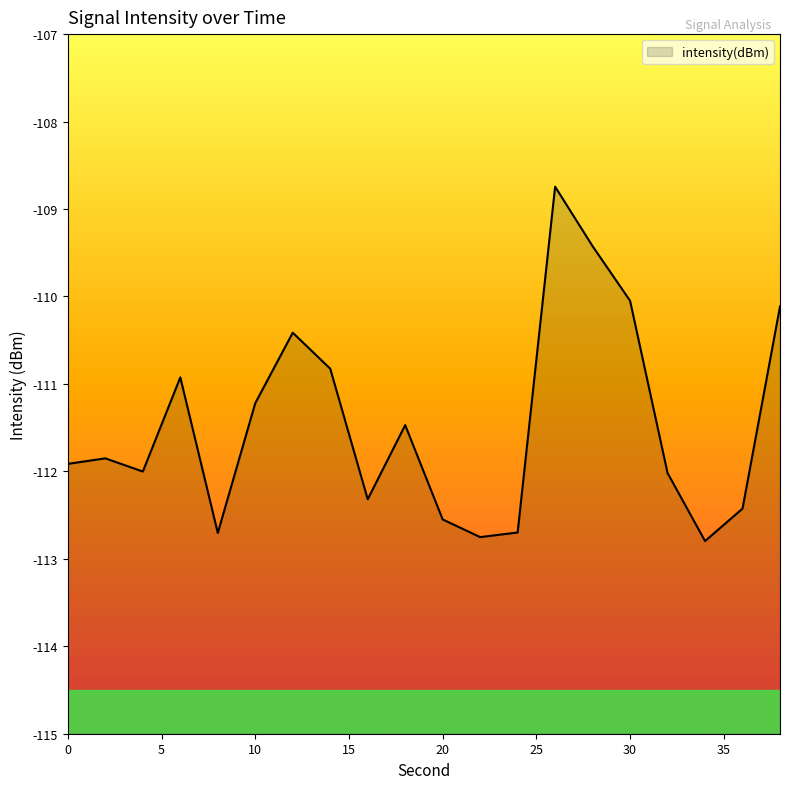

How many lines are shown in the chart?

1